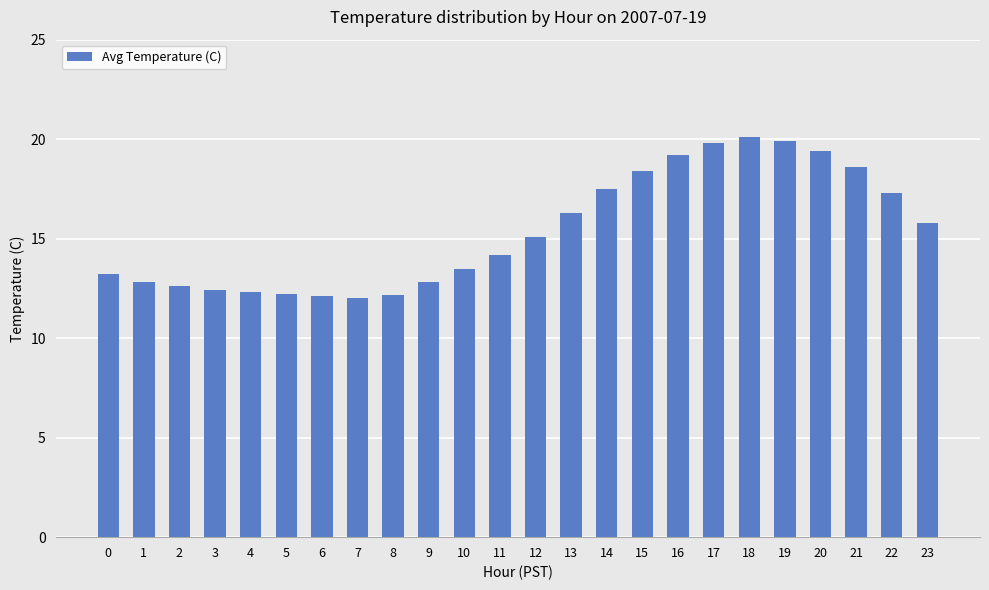

What is the value of the 2nd bar from the left?

12.8